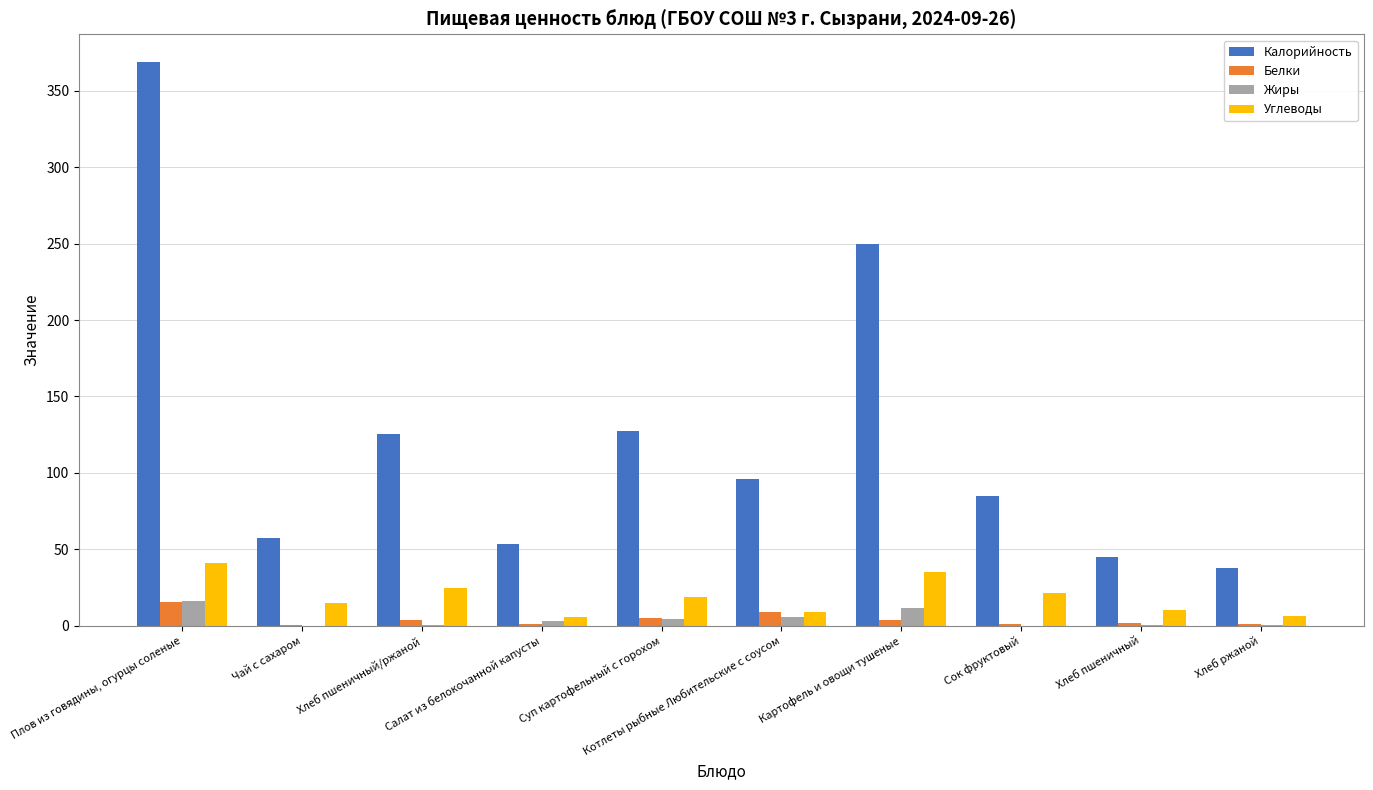

Count the number of data series in this chart.

4